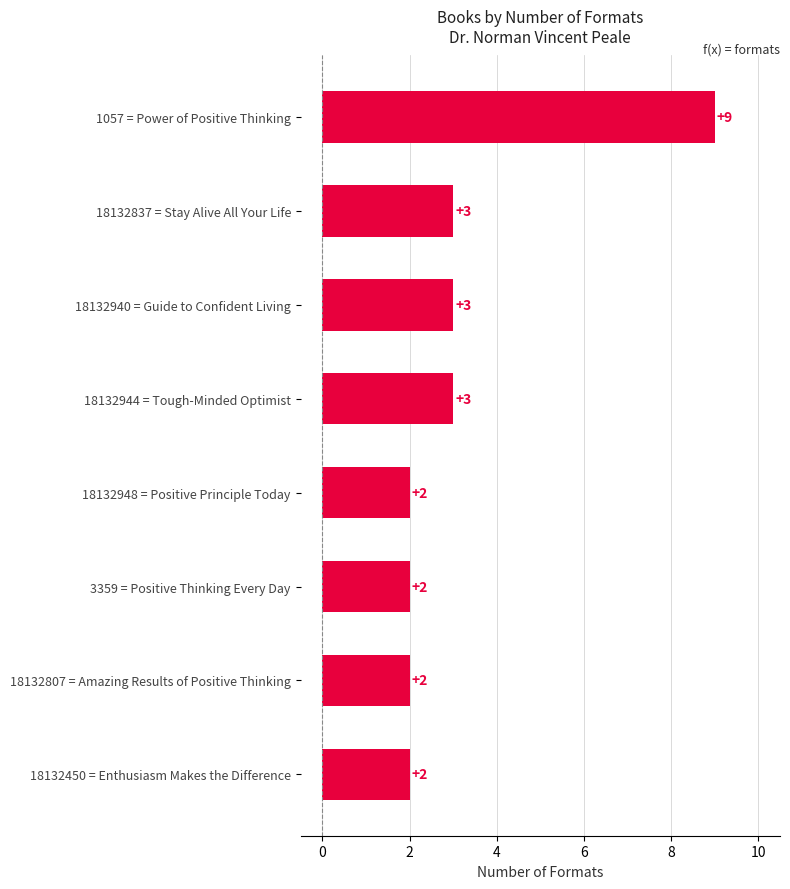

What is the smallest value displayed?

2